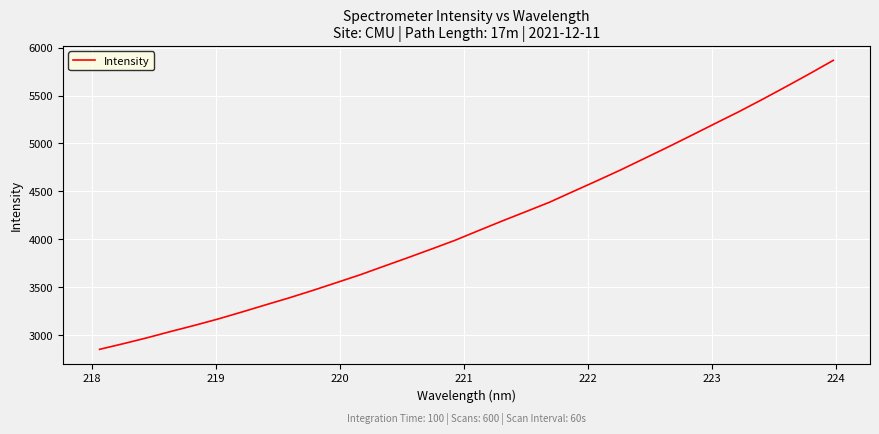

What is the minimum value shown in the chart?

2854.8